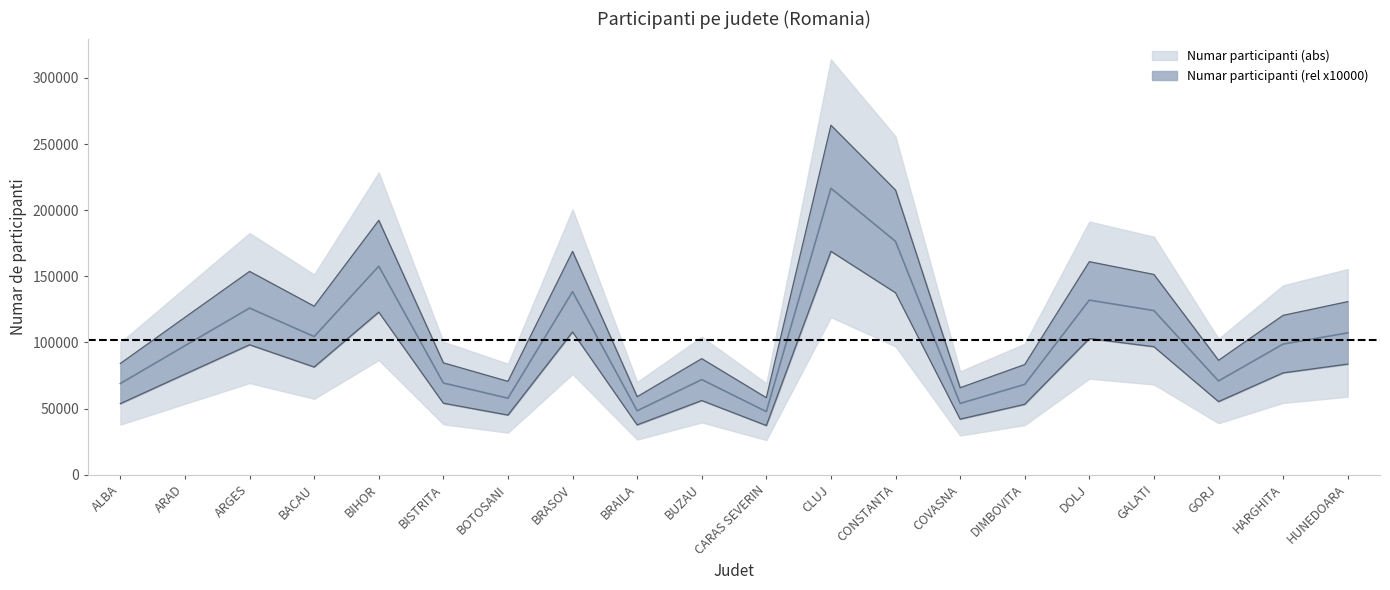

Where is the first local maximum for Numar participanti (abs)?

ARGES